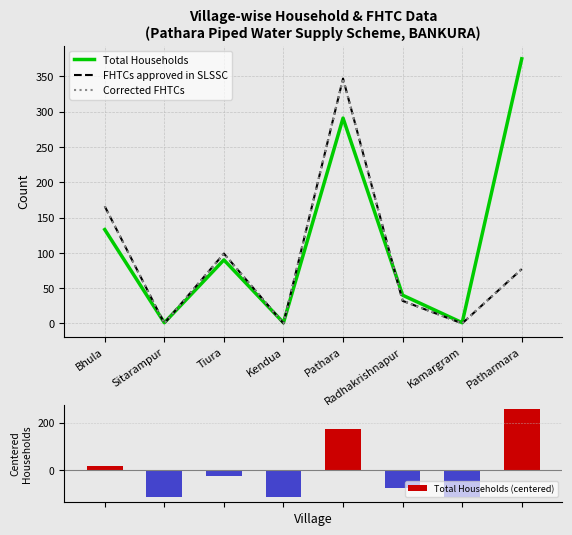

How many data points in Corrected FHTCs are above 77?

3